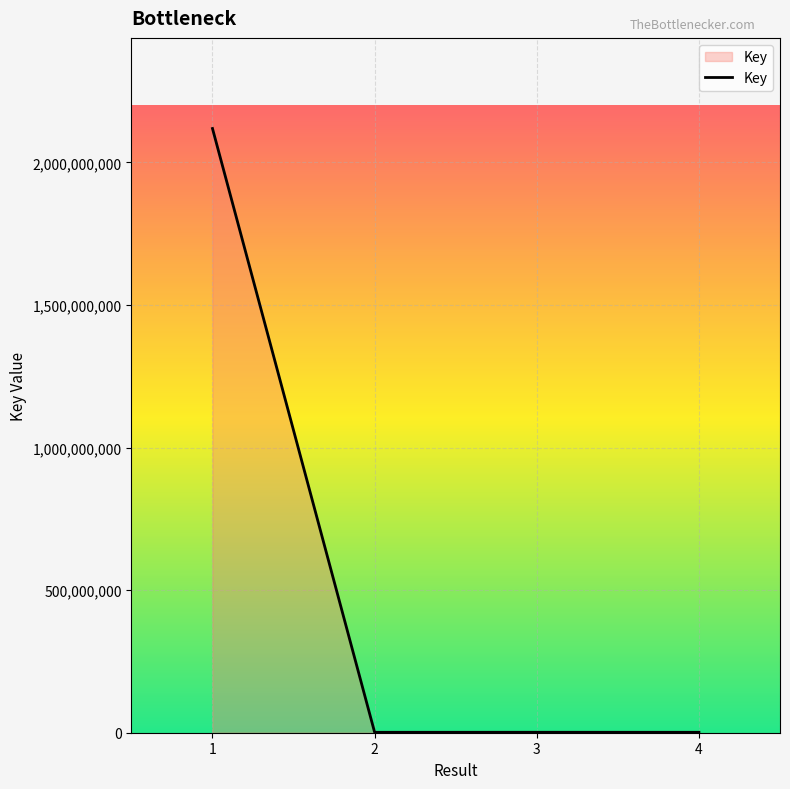

What is the minimum value shown in the chart?

1424875